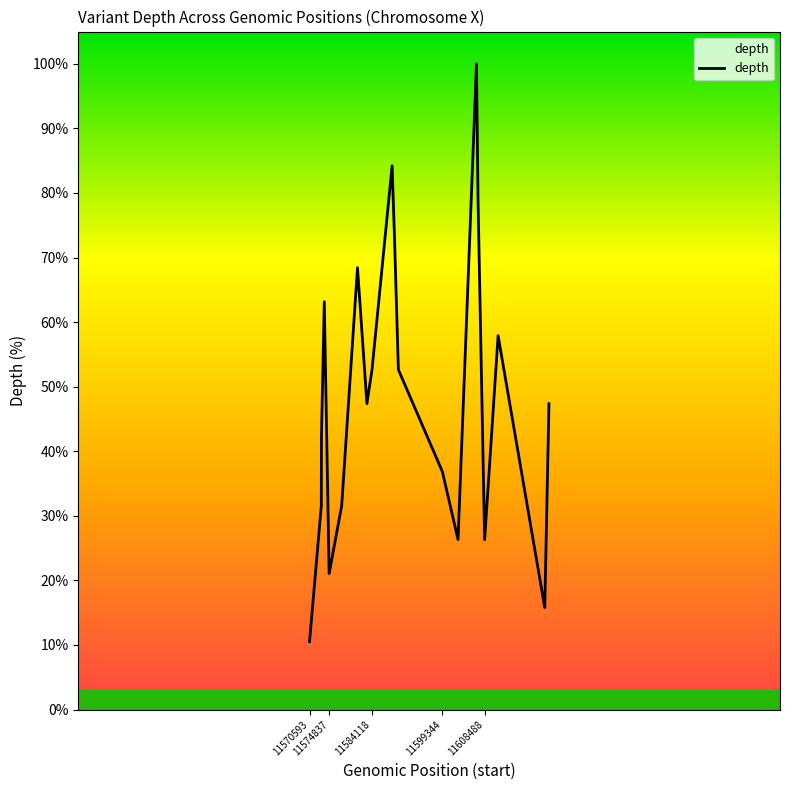

How many series are shown in this chart?

1